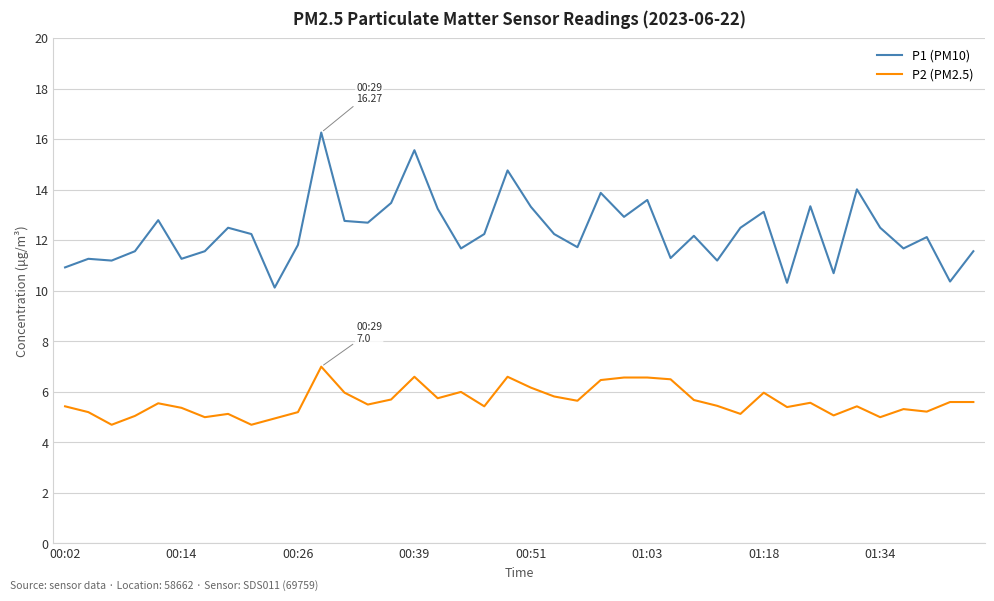

What is the difference between the maximum and minimum values in the P2 (PM2.5) series?

2.3